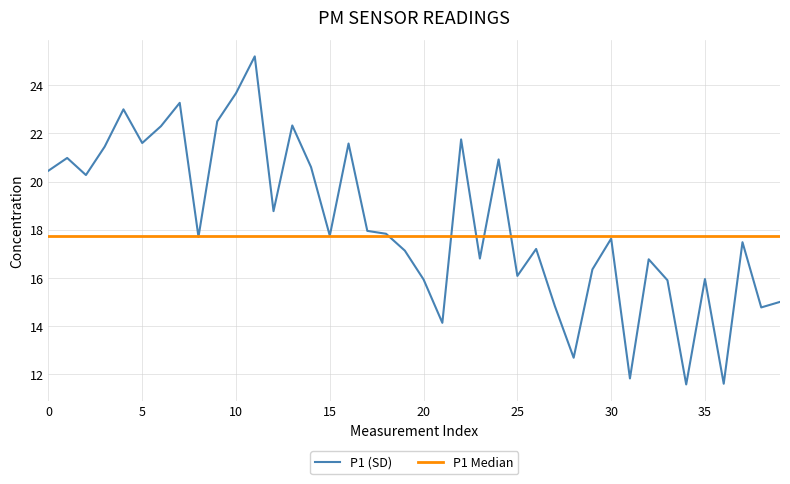

What is the average value?

18.3